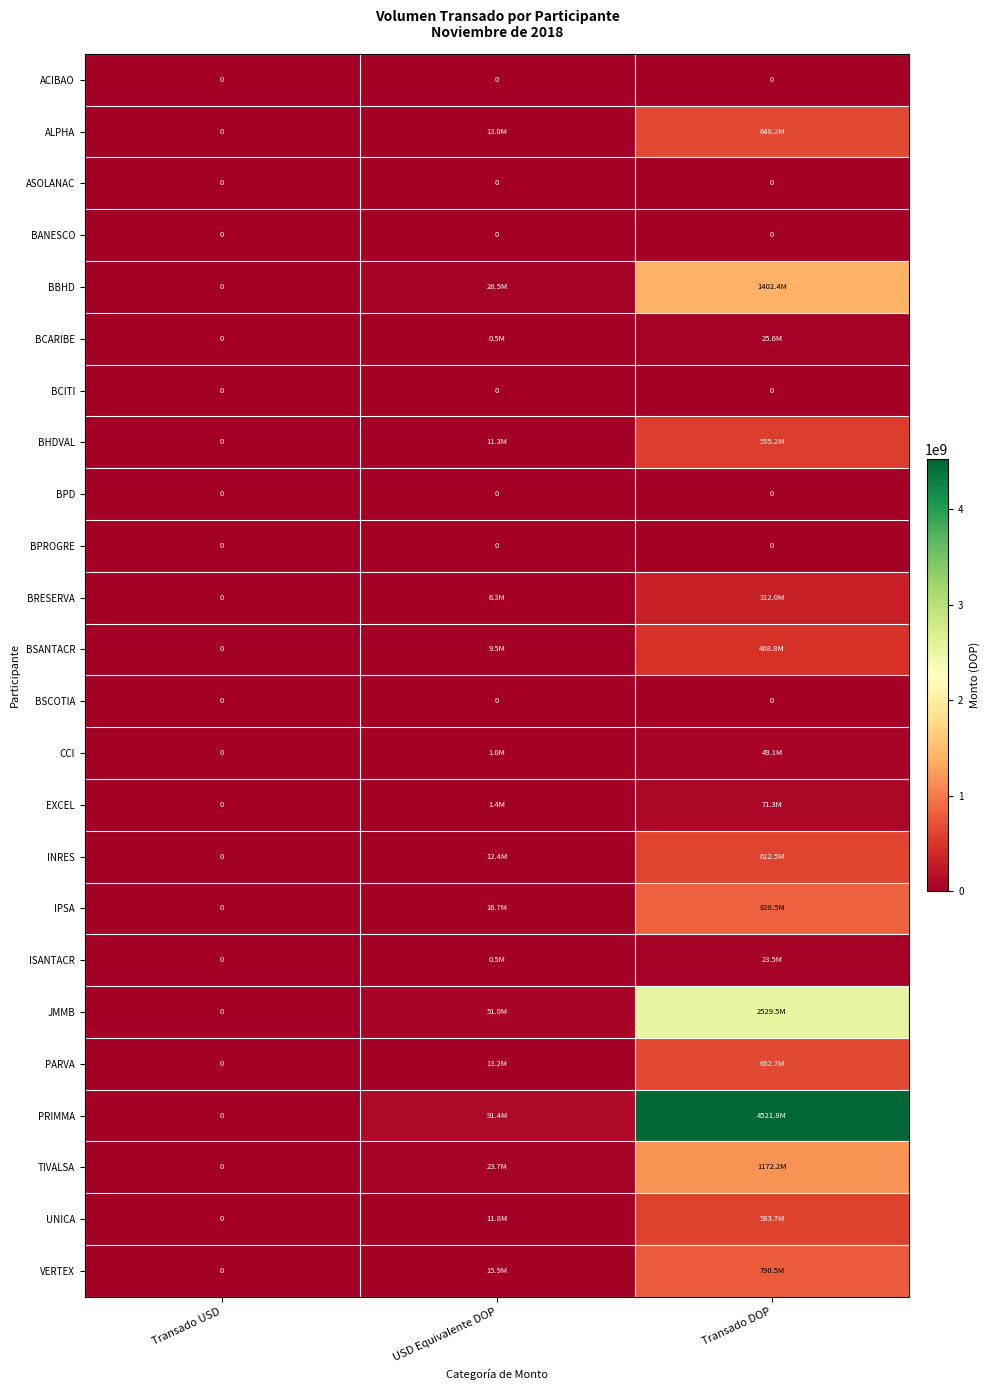

Which category has the highest value across all series?

Transado DOP